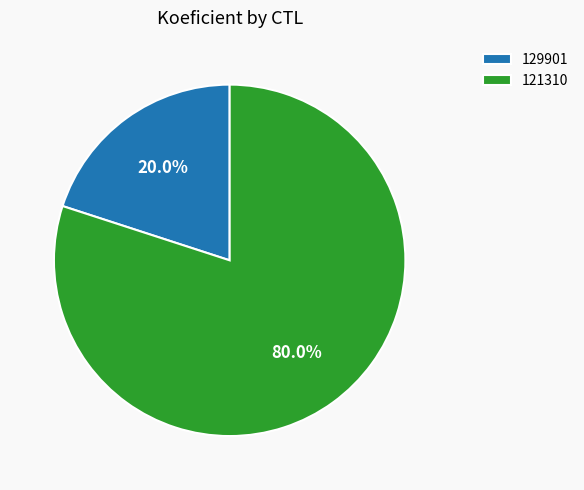

Which has a higher value, 129901 or 121310?

121310